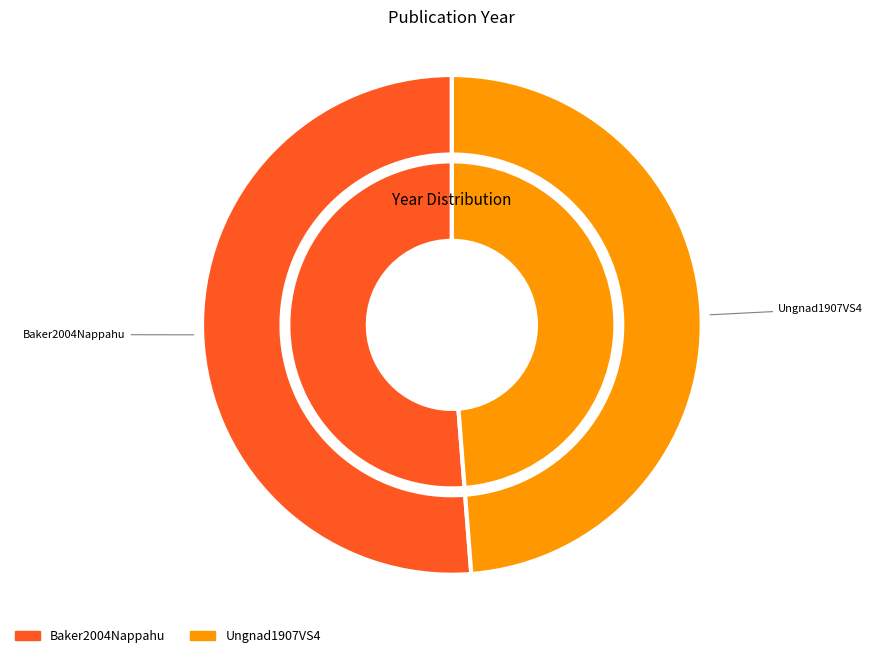

The Ungnad1907VS4 slice represents 38% of the pie. True or false?

False